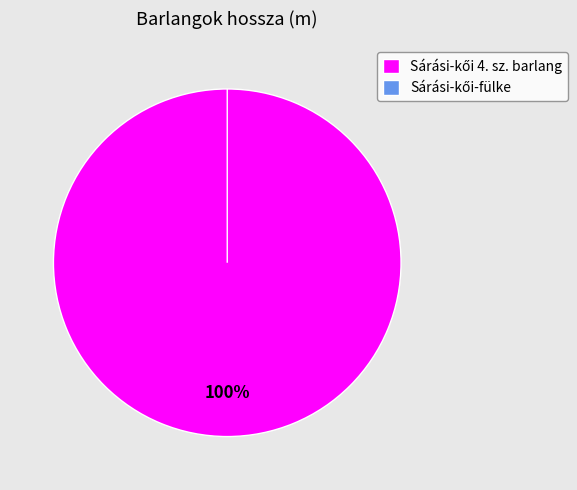

The Sárási-kői 4. sz. barlang slice represents 89% of the pie. True or false?

False